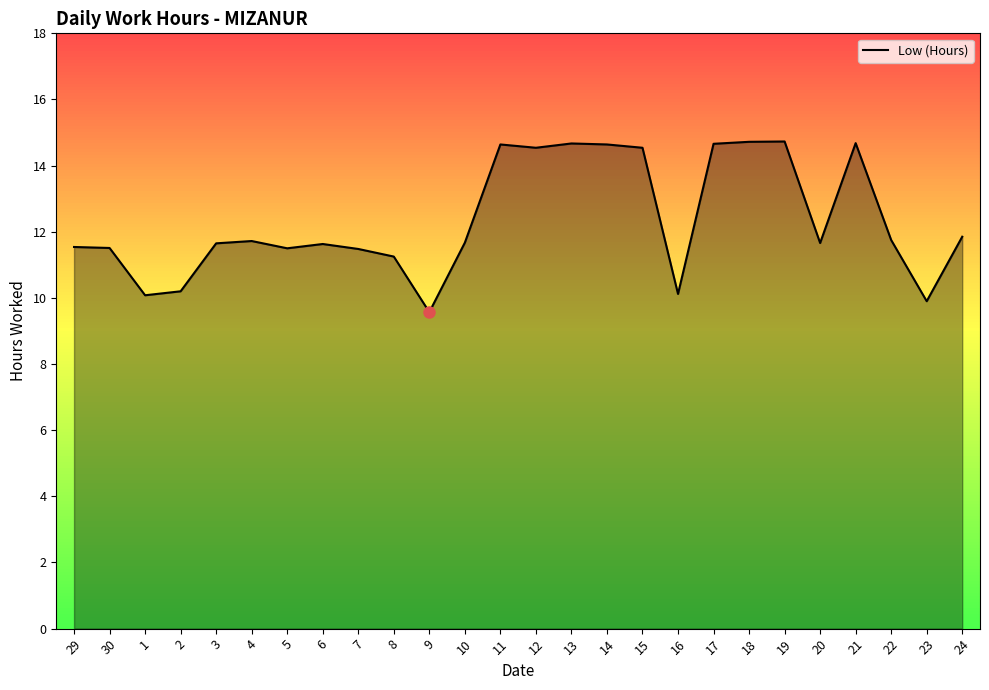

What position from the left is 13?

15